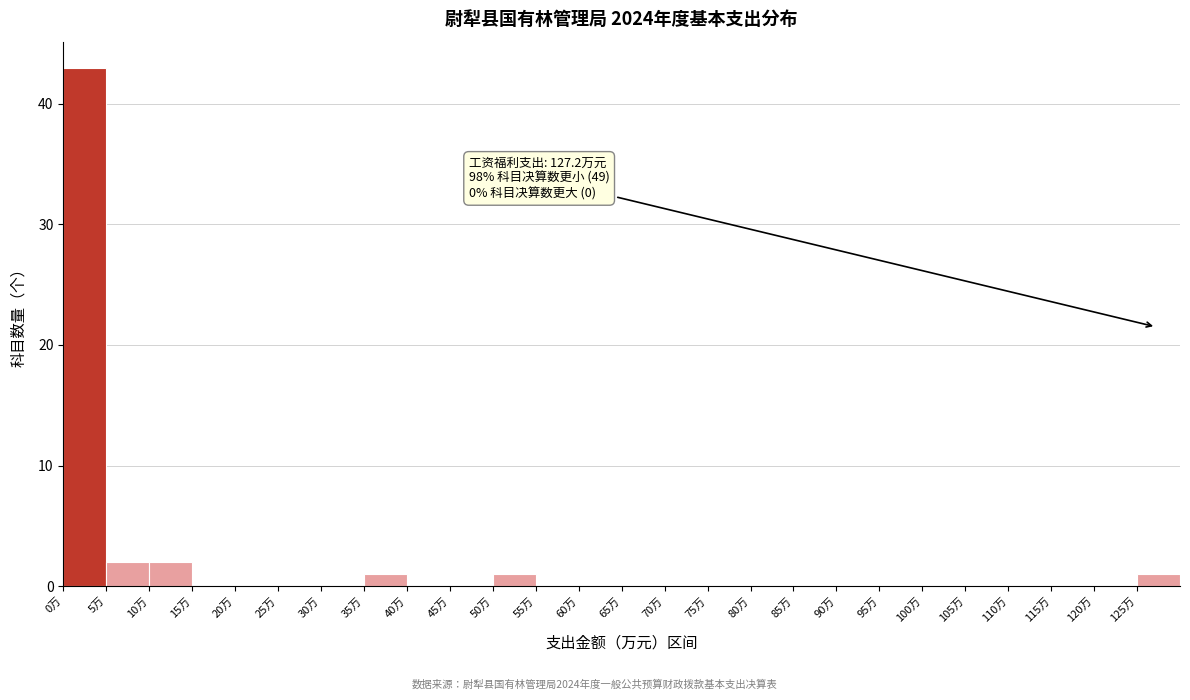

Over which range of the x-axis is the bar tallest?

0 to 5